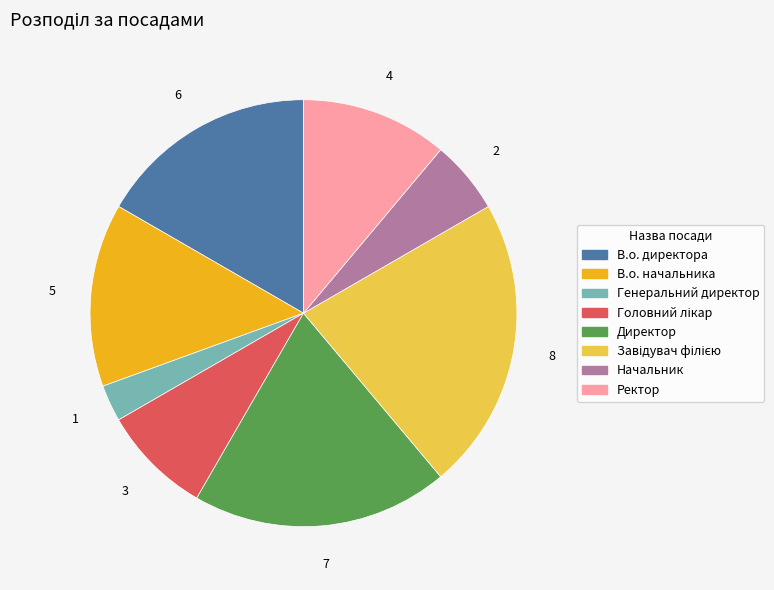

Is the sum of В.о. директора and Начальник greater than half?

No